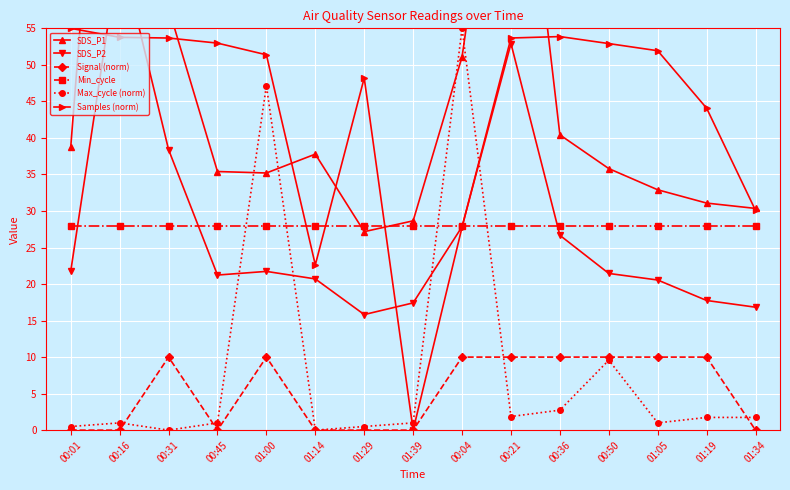

Which series changed the most between 01:00 and 00:50?

Max_cycle (norm)